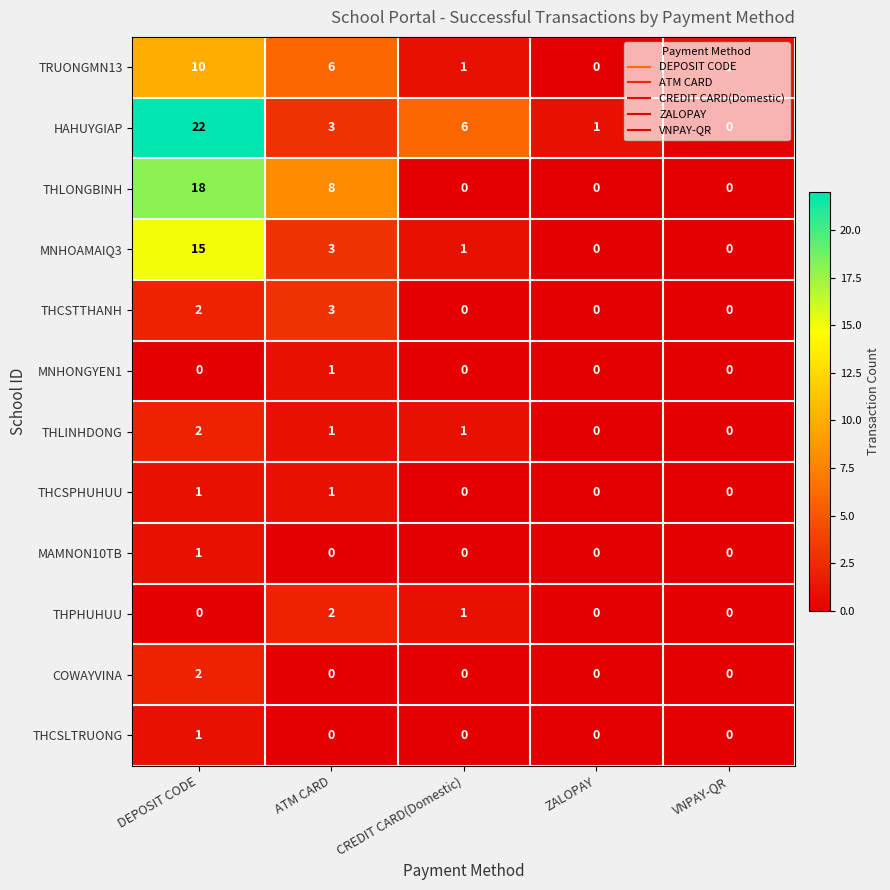

What is the difference between the maximum and second lowest values in the MNHOAMAIQ3 series?

15